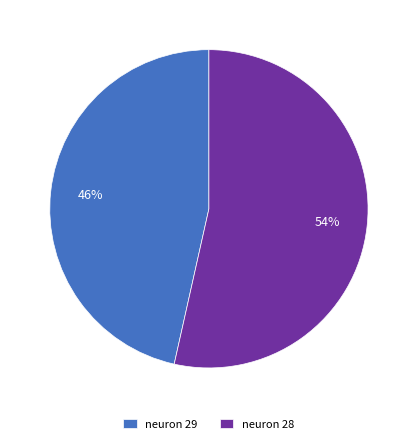

What percentage is the neuron 28 slice, to the nearest percent?

54%